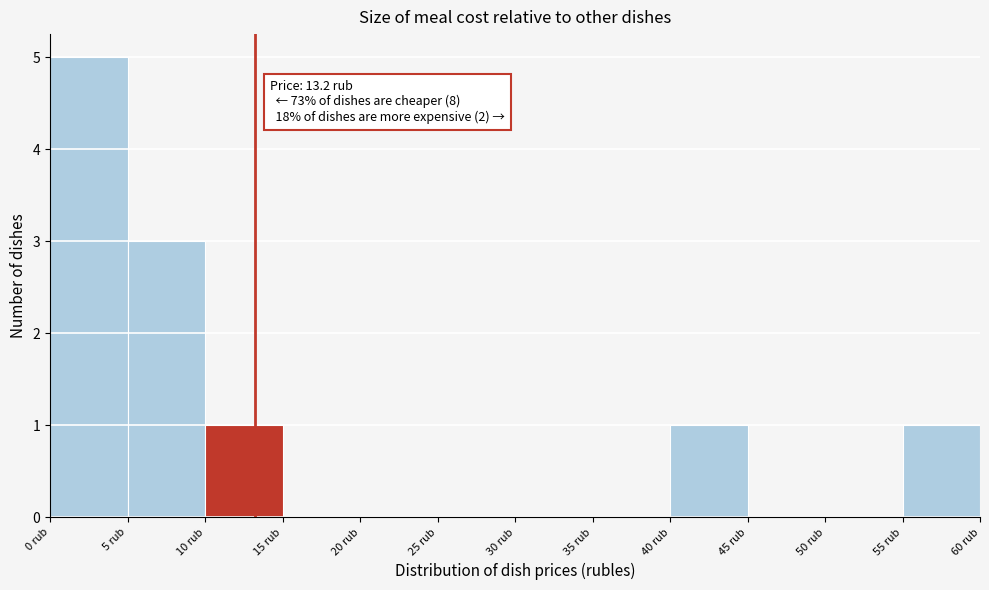

Over which range of the x-axis is the bar tallest?

0 to 5